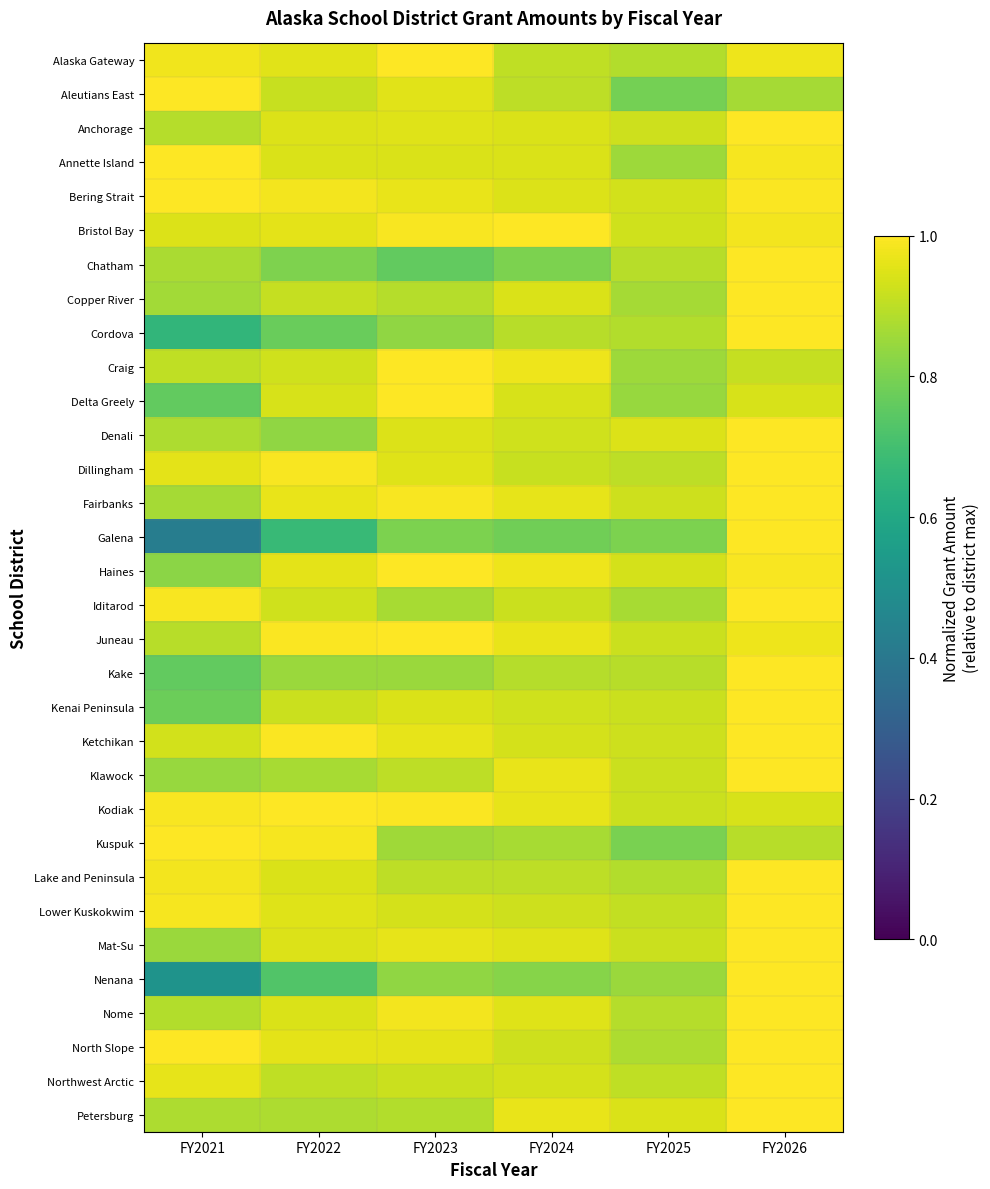

What is the total value across all series at FY2023?

29.7